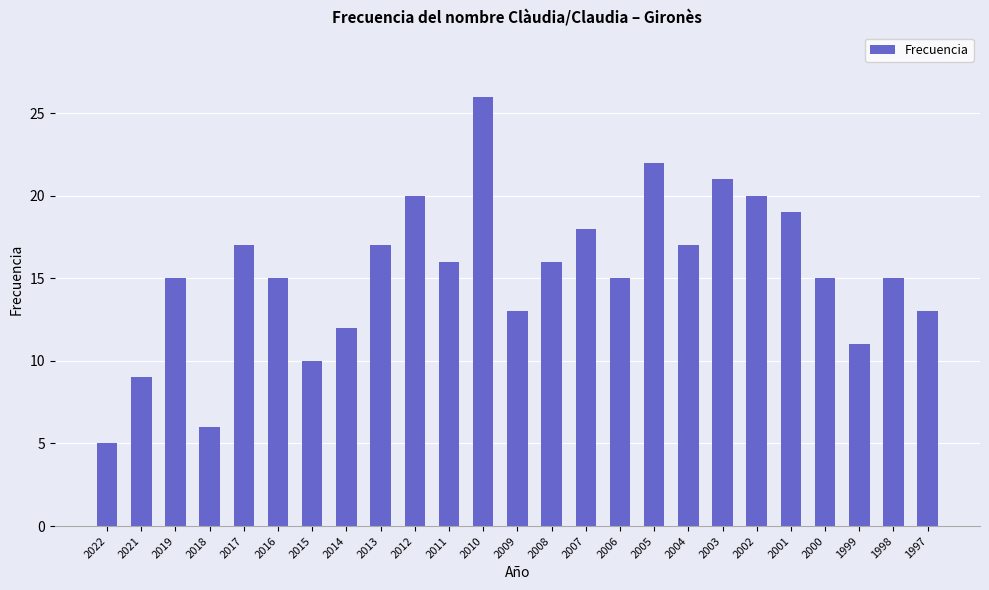

Approximately how many times larger is the value at 2016 compared to 2006?

1.0